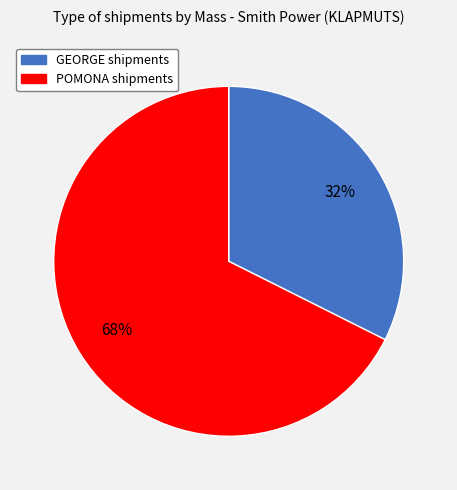

To the nearest percent, what is the average slice percentage?

50%